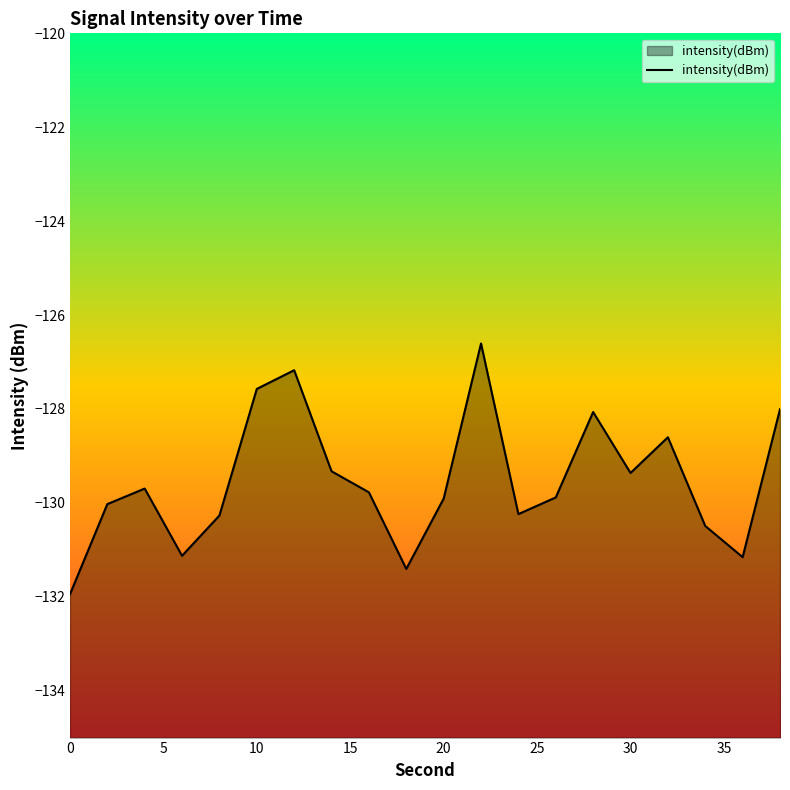

What is the minimum value shown in the chart?

-131.9